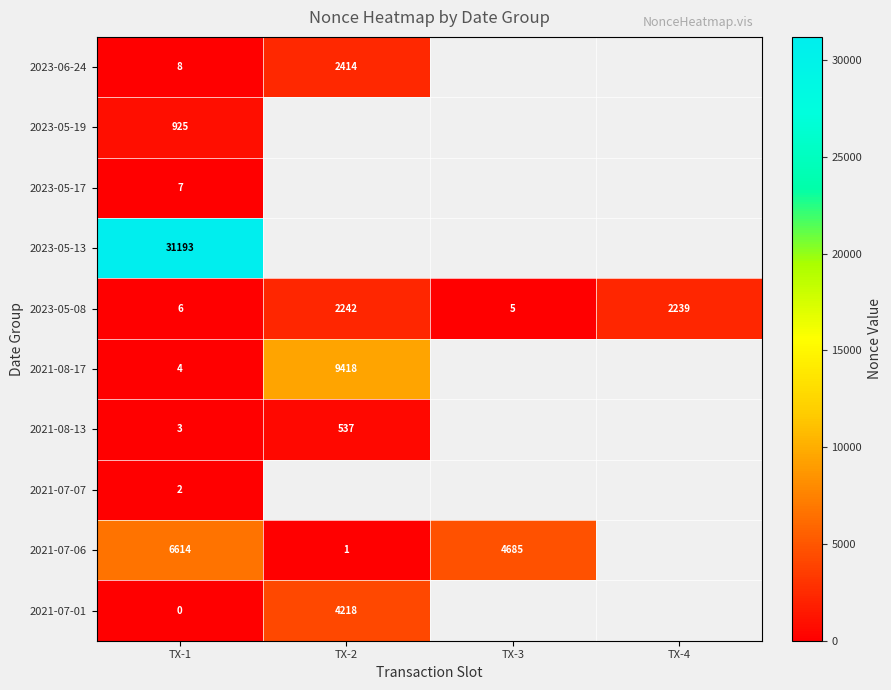

Is it true that 2023-05-13 equals 46264 at TX-1?

False